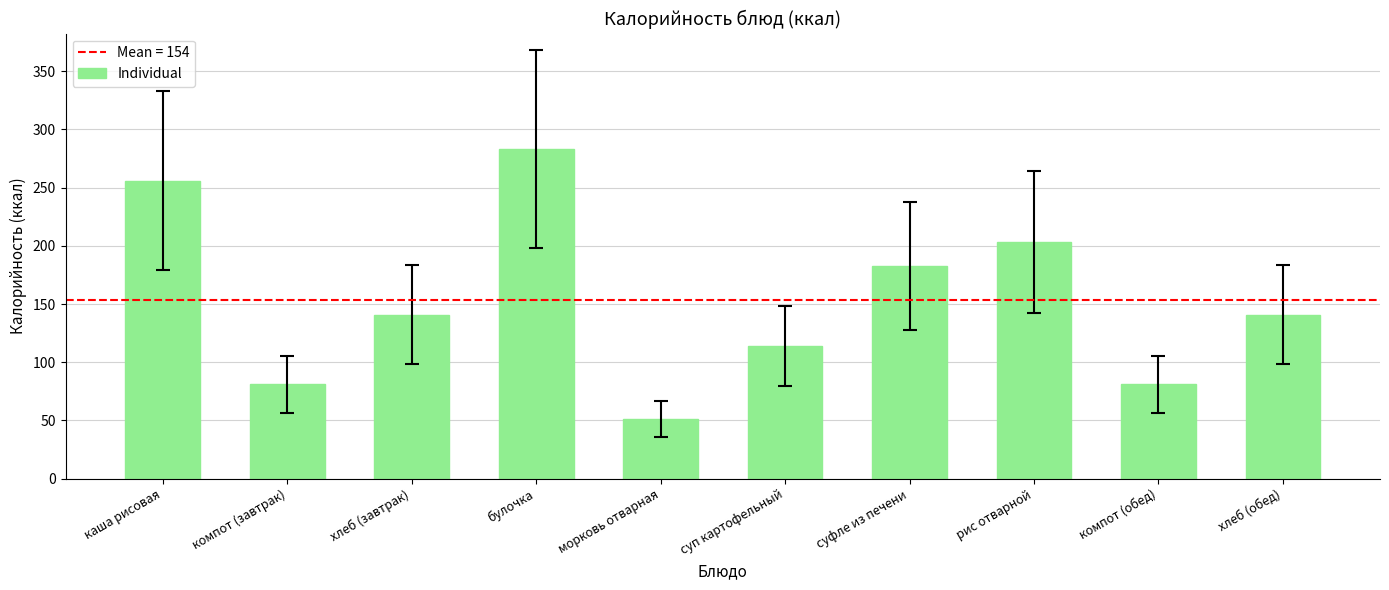

What position from the right is булочка?

7